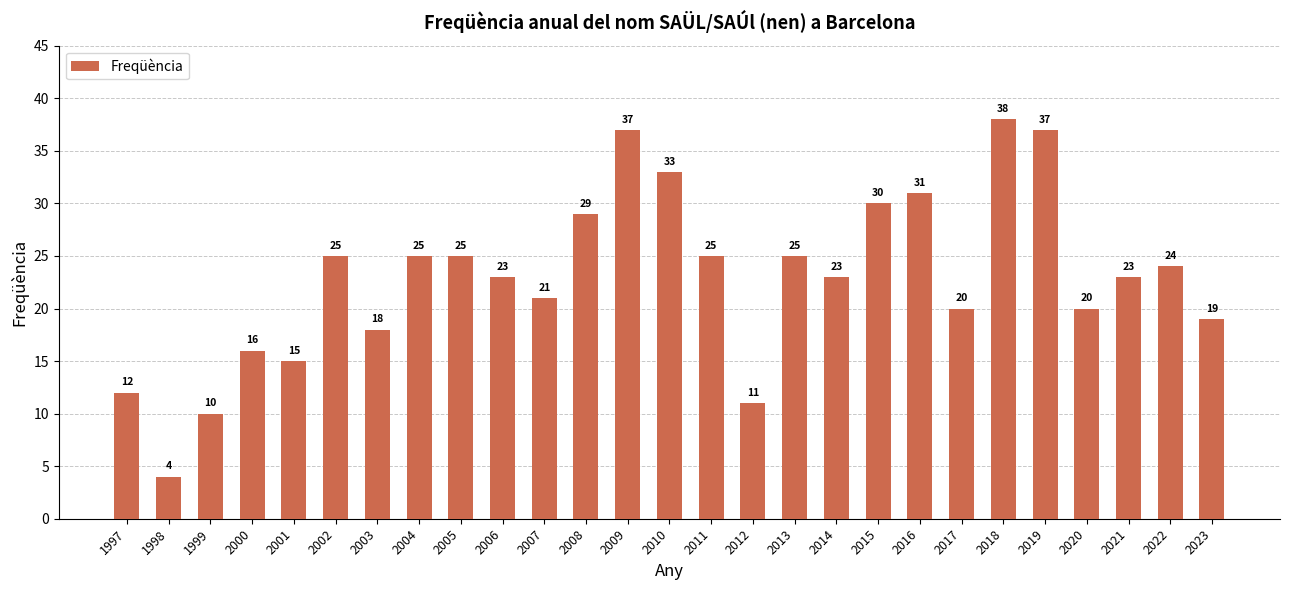

Reading right to left, list all the values displayed in this chart.

2023=19	2022=24	2021=23	2020=20	2019=37	2018=38	2017=20	2016=31	2015=30	2014=23	2013=25	2012=11	2011=25	2010=33	2009=37	2008=29	2007=21	2006=23	2005=25	2004=25	2003=18	2002=25	2001=15	2000=16	1999=10	1998=4	1997=12